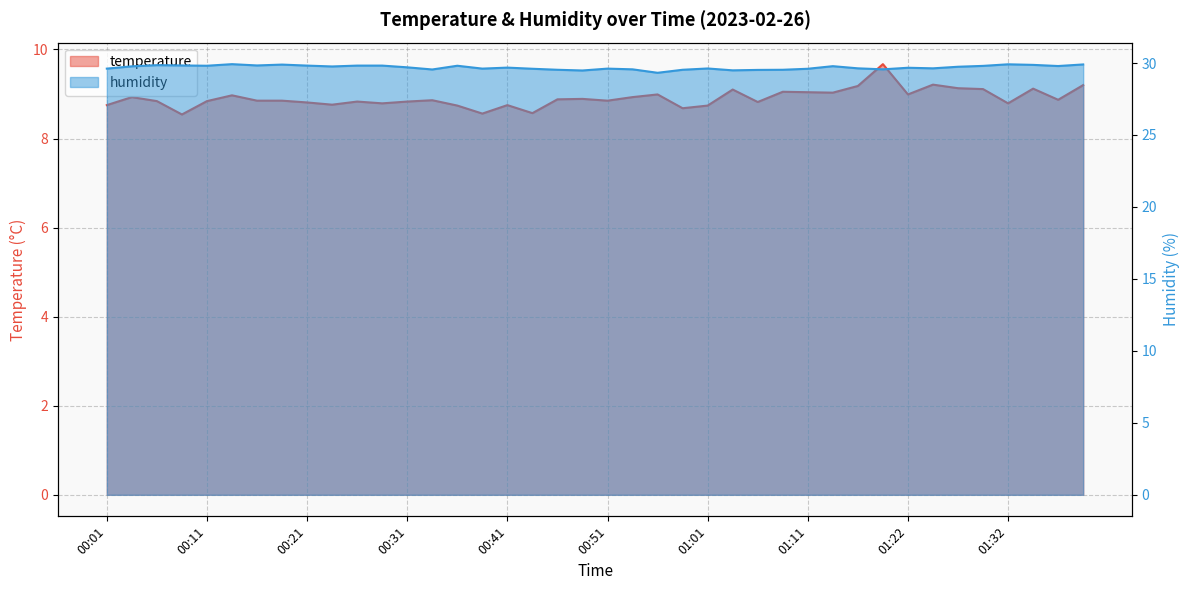

How many lines are shown in the chart?

2